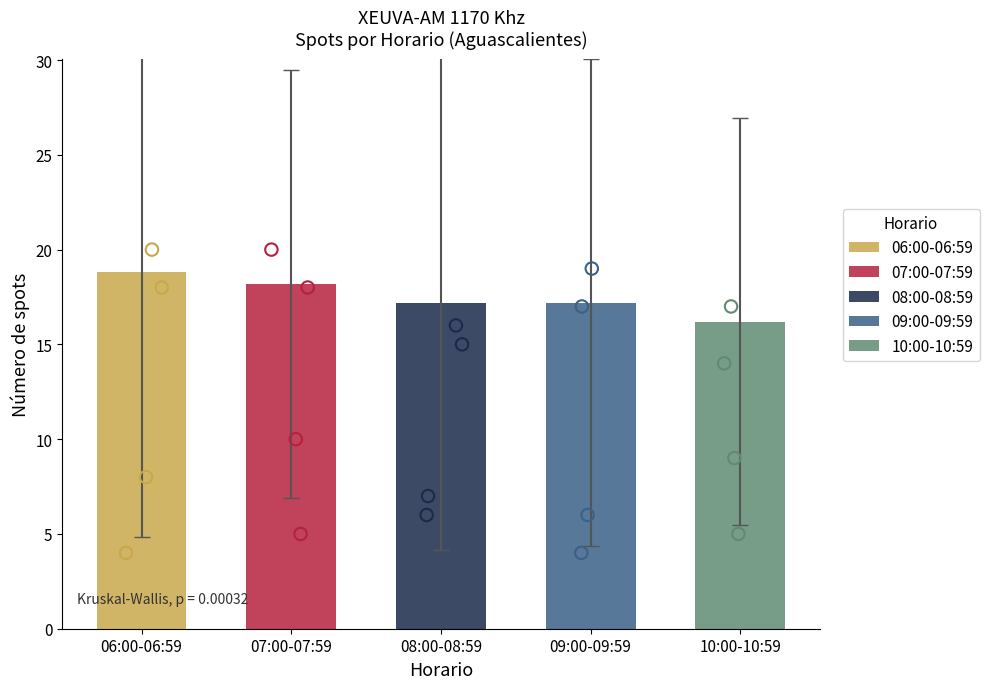

What is the total value across all series at 07:00-07:59?

91